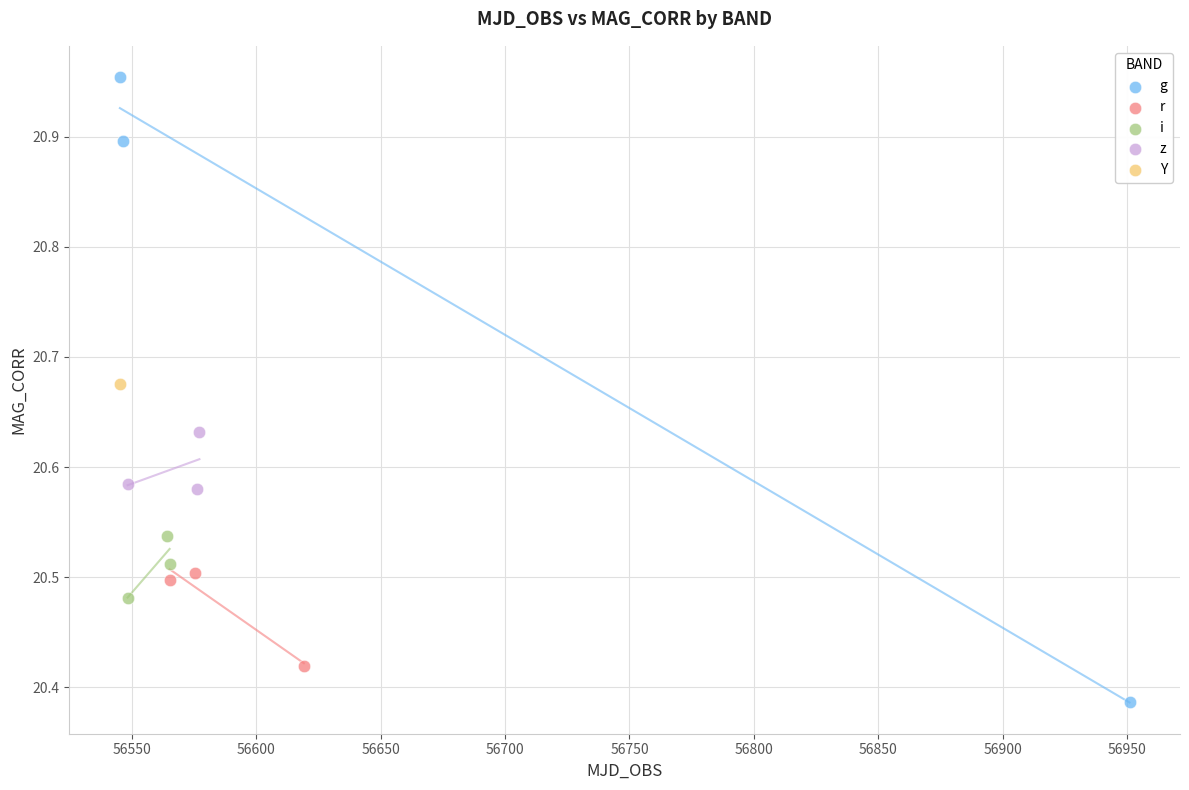

What are all the series names shown in the legend?

g, r, i, z, Y